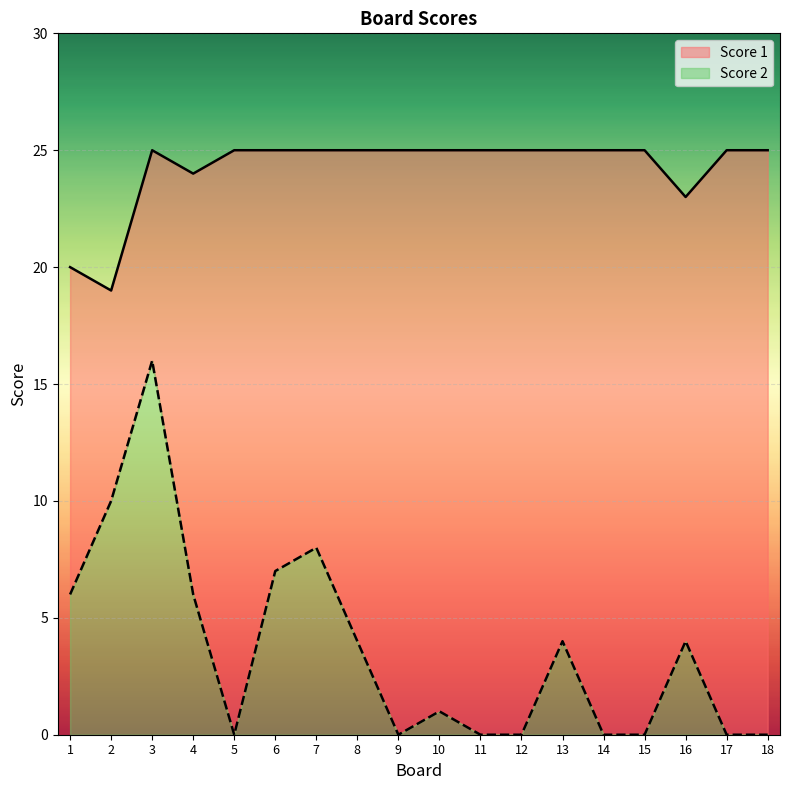

In Score 2, how many points are lower than both neighbors (excluding endpoints)?

2